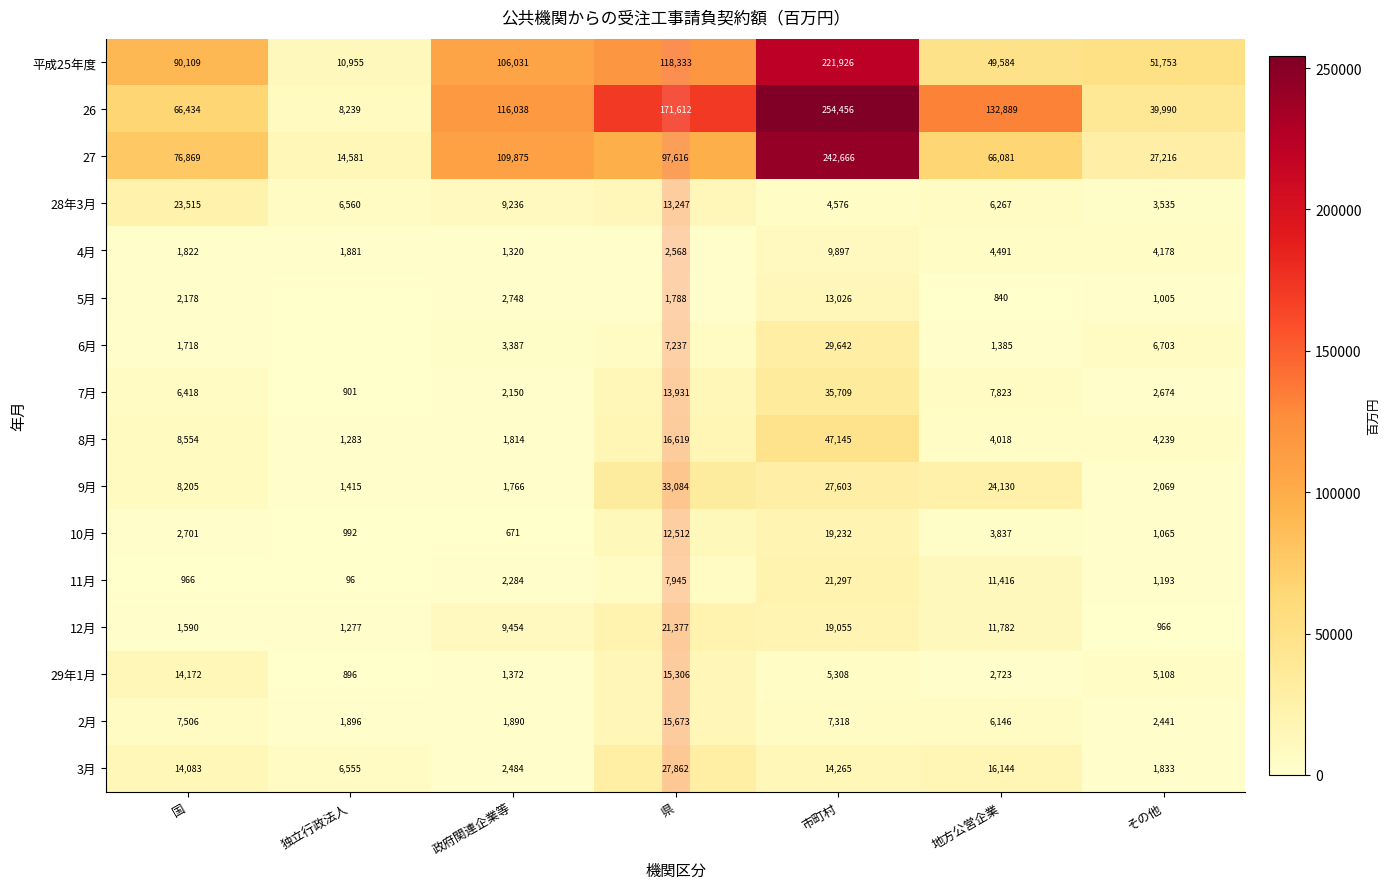

What is the minimum value for 9月?

1415